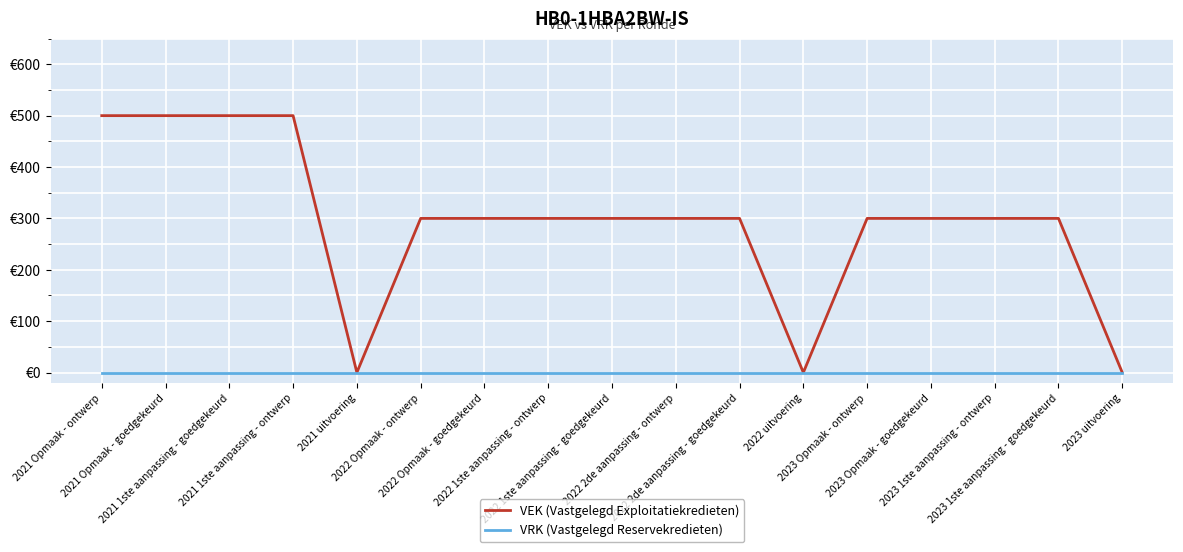

What is the difference between the maximum and minimum values in the VEK (Vastgelegd Exploitatiekredieten) series?

500